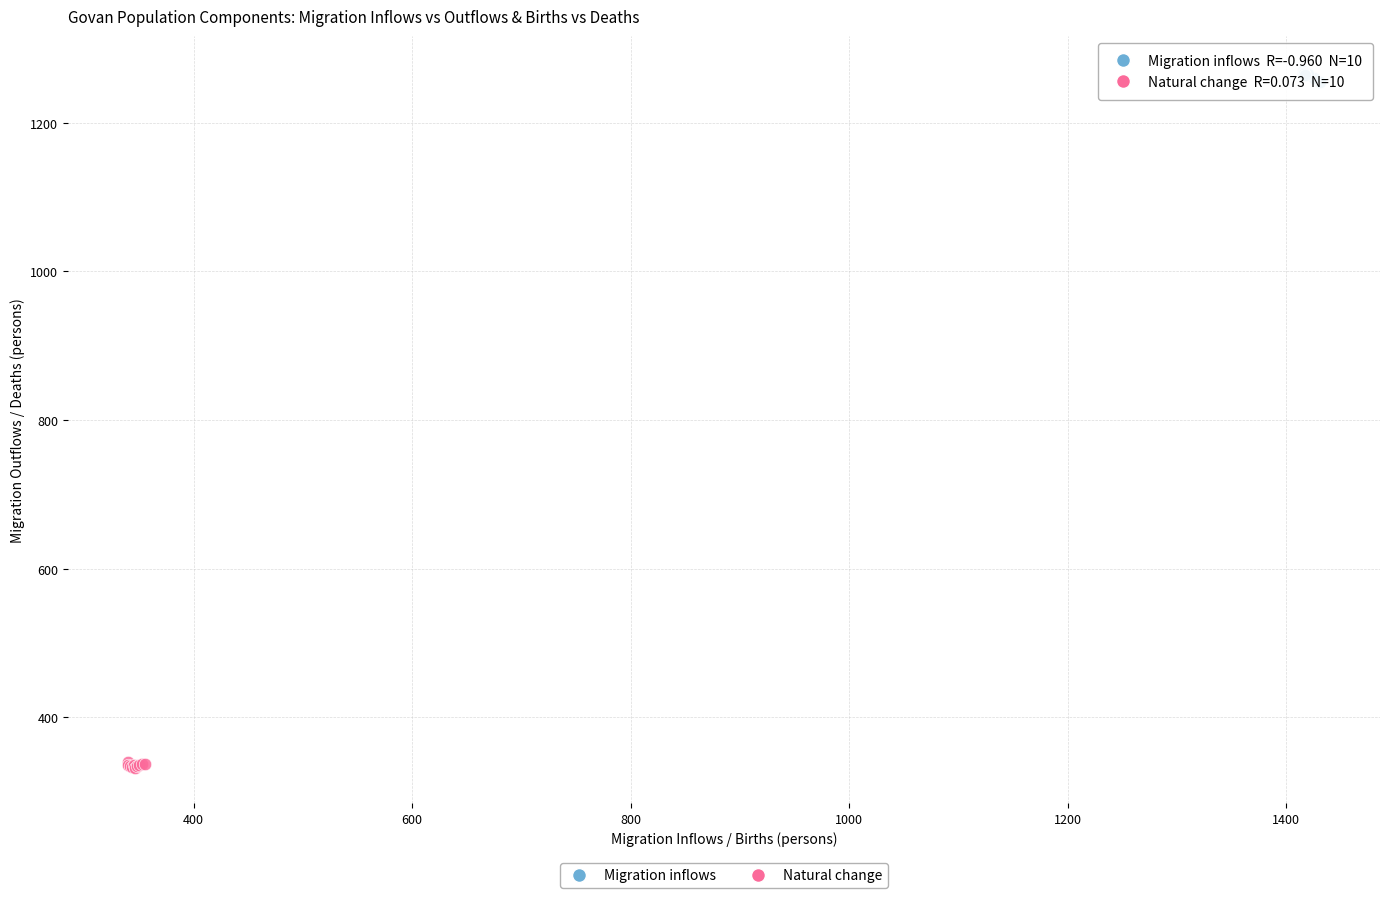

Which series reaches the minimum Y coordinate?

Natural change